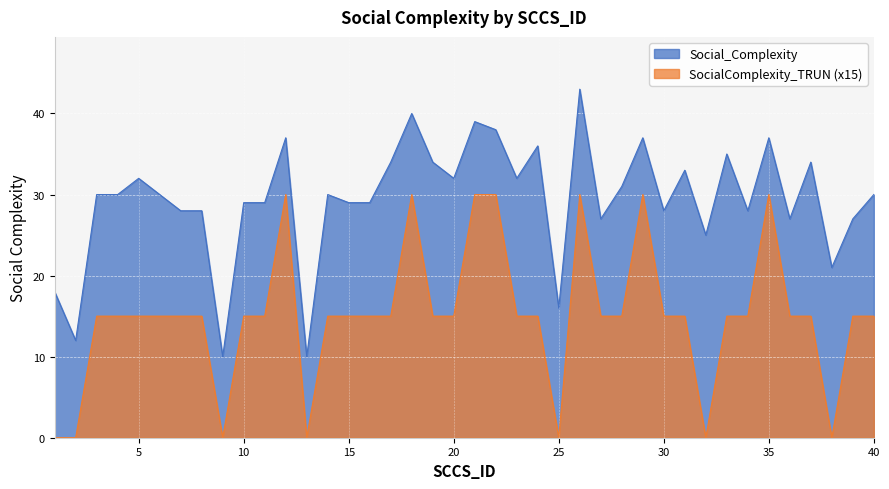

Is it true that Social_Complexity equals 10 at 29?

False